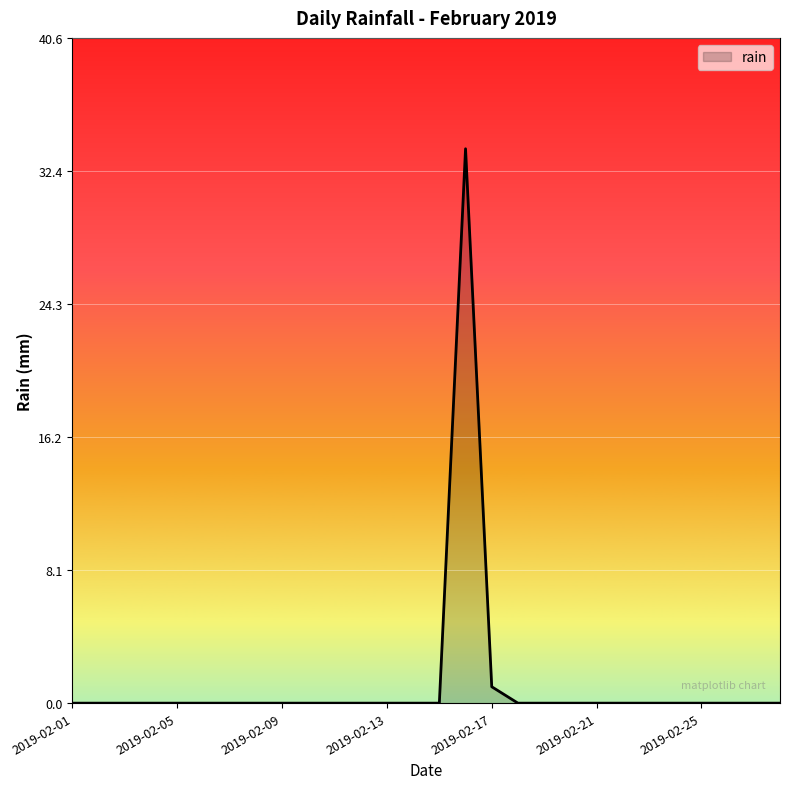

What is the difference between the maximum and minimum values?

33.8